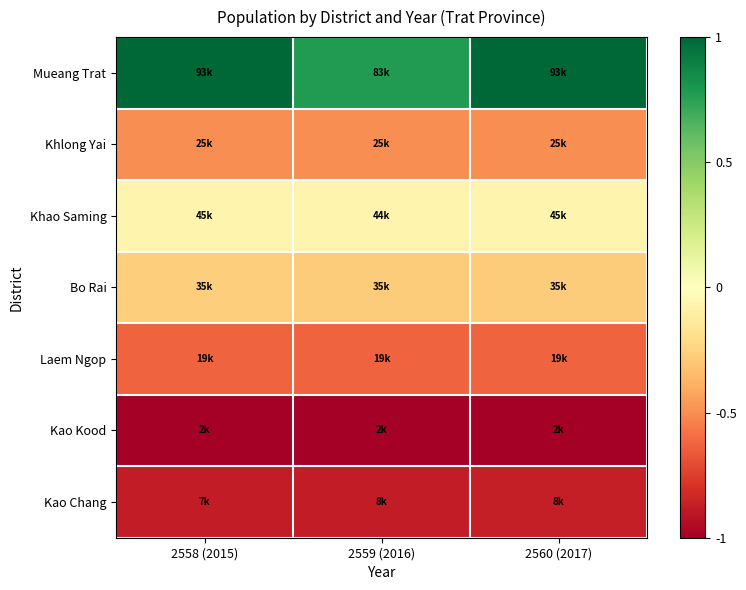

At 2560 (2017), list the series in order from largest to smallest.

Mueang Trat, Khao Saming, Bo Rai, Khlong Yai, Laem Ngop, Kao Chang, Kao Kood